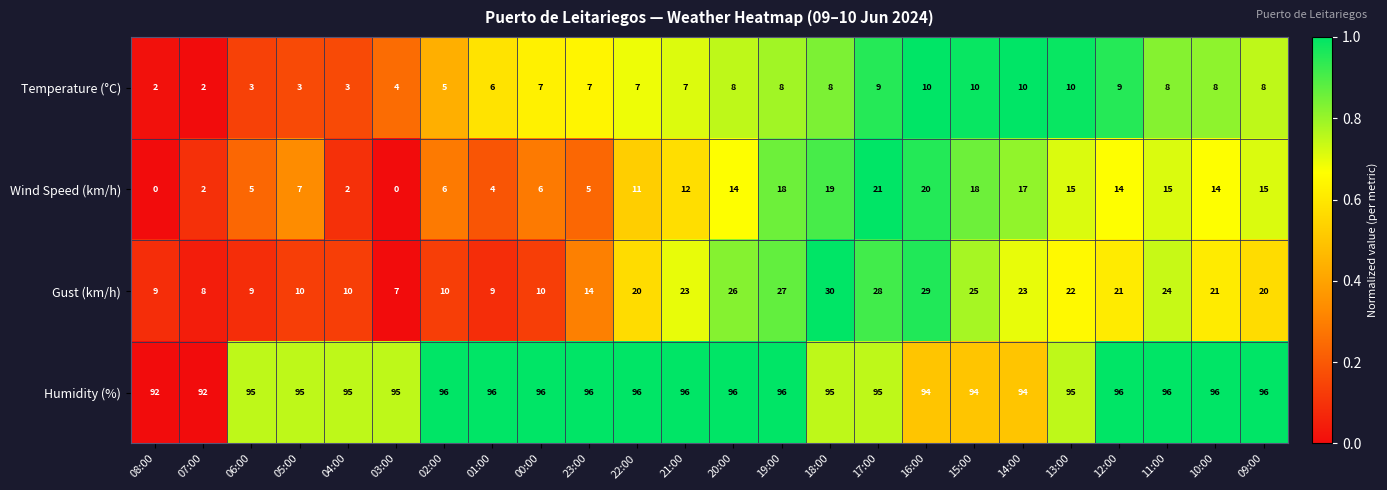

Rank the series by their maximum value, from highest to lowest.

Humidity (%), Gust (km/h), Wind Speed (km/h), Temperature (°C)